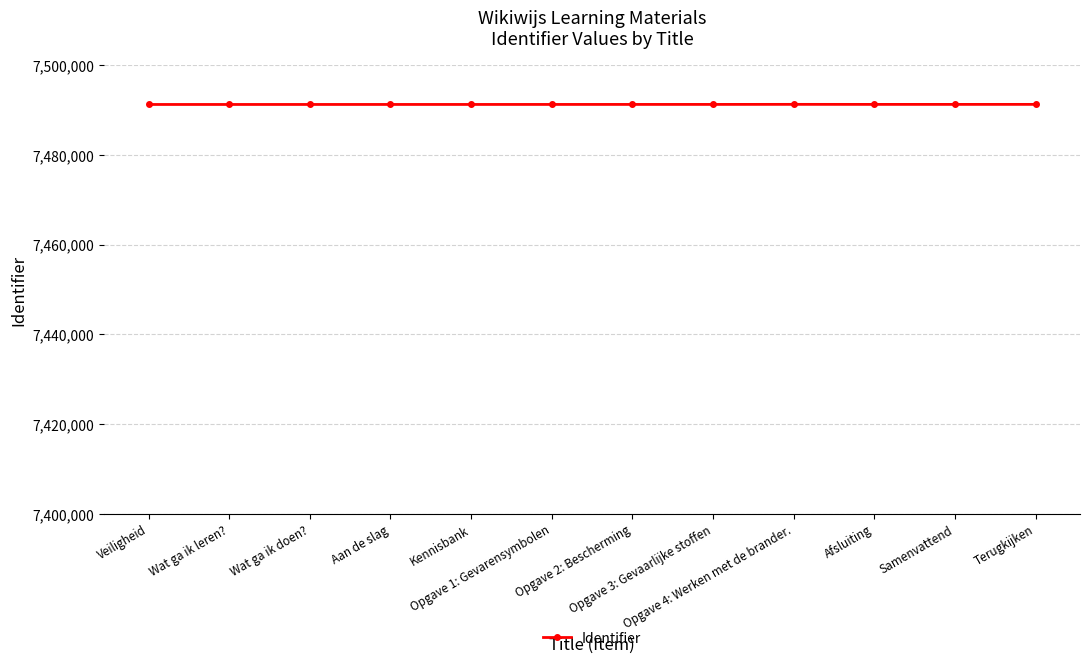

What is the smallest value displayed?

7491221